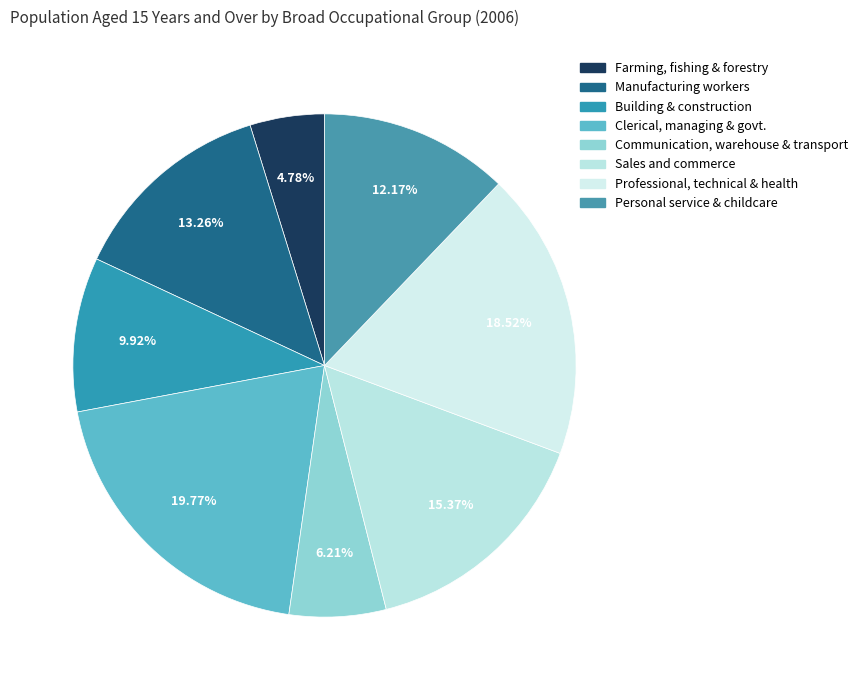

Which category has the smallest portion of the pie?

Farming, fishing and forestry workers